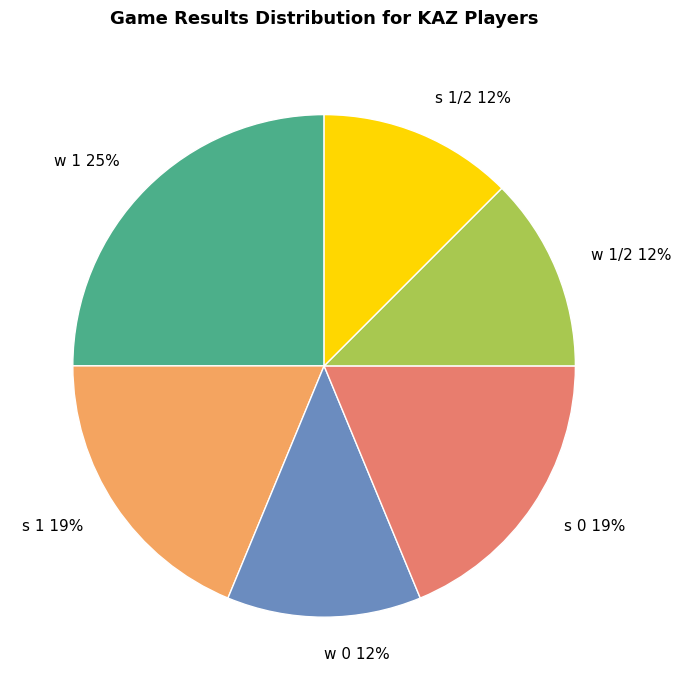

Is the sum of s 1/2 and s 1 greater than half?

No